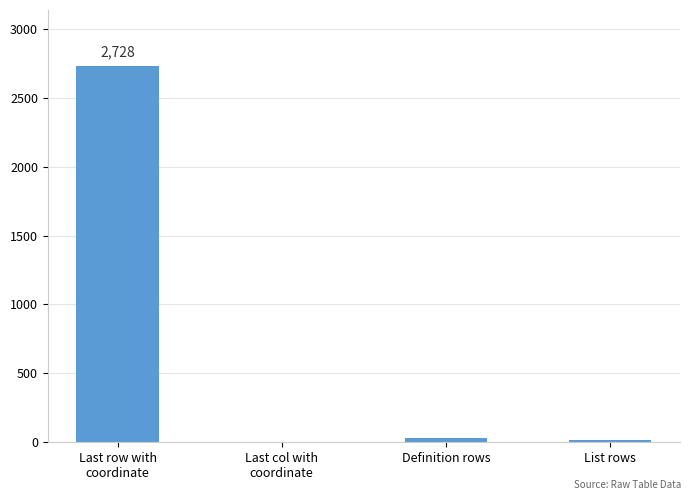

What is the greatest value displayed?

2728